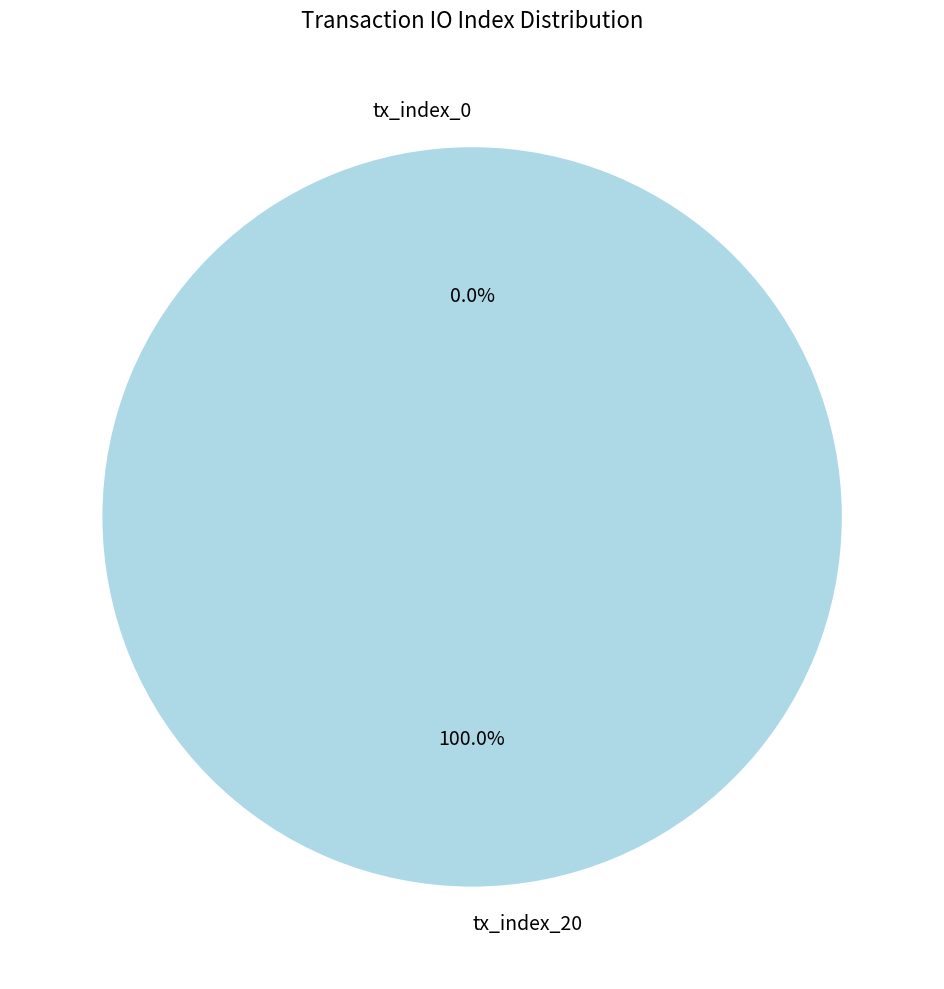

Which category accounts for the majority?

tx_index_20